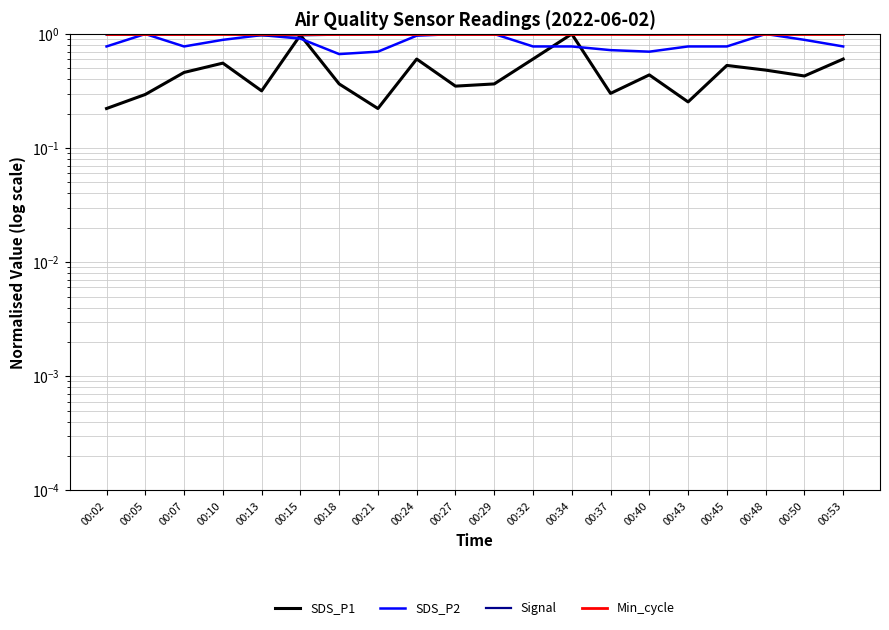

The value of Signal at 00:13 is 1.0. True or false?

True